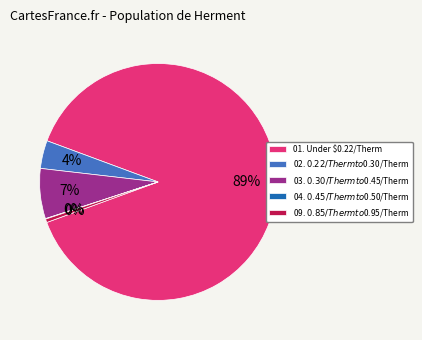

Which has a higher value, 01. Under $0.22/Therm or 02. $0.22/Therm to $0.30/Therm?

01. Under $0.22/Therm